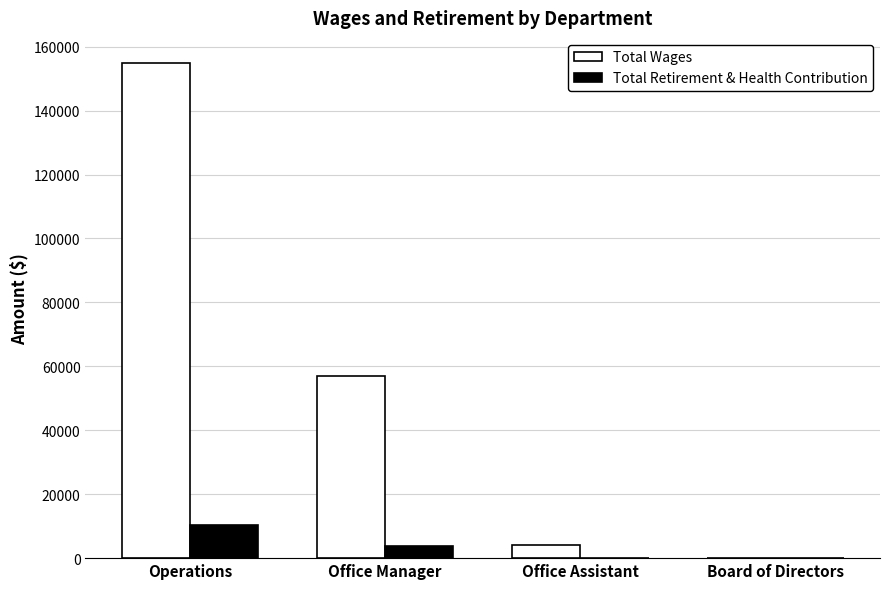

What is the sum of the Total Wages values at Office Assistant and Board of Directors?

4225